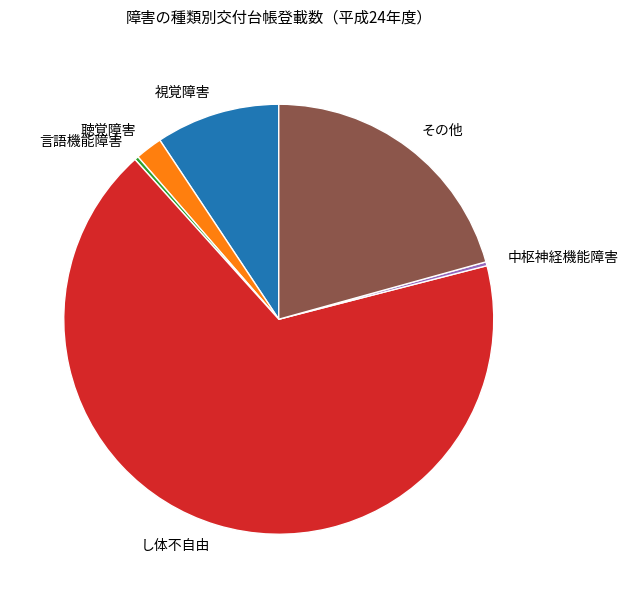

The し体不自由 slice represents 56% of the pie. True or false?

False